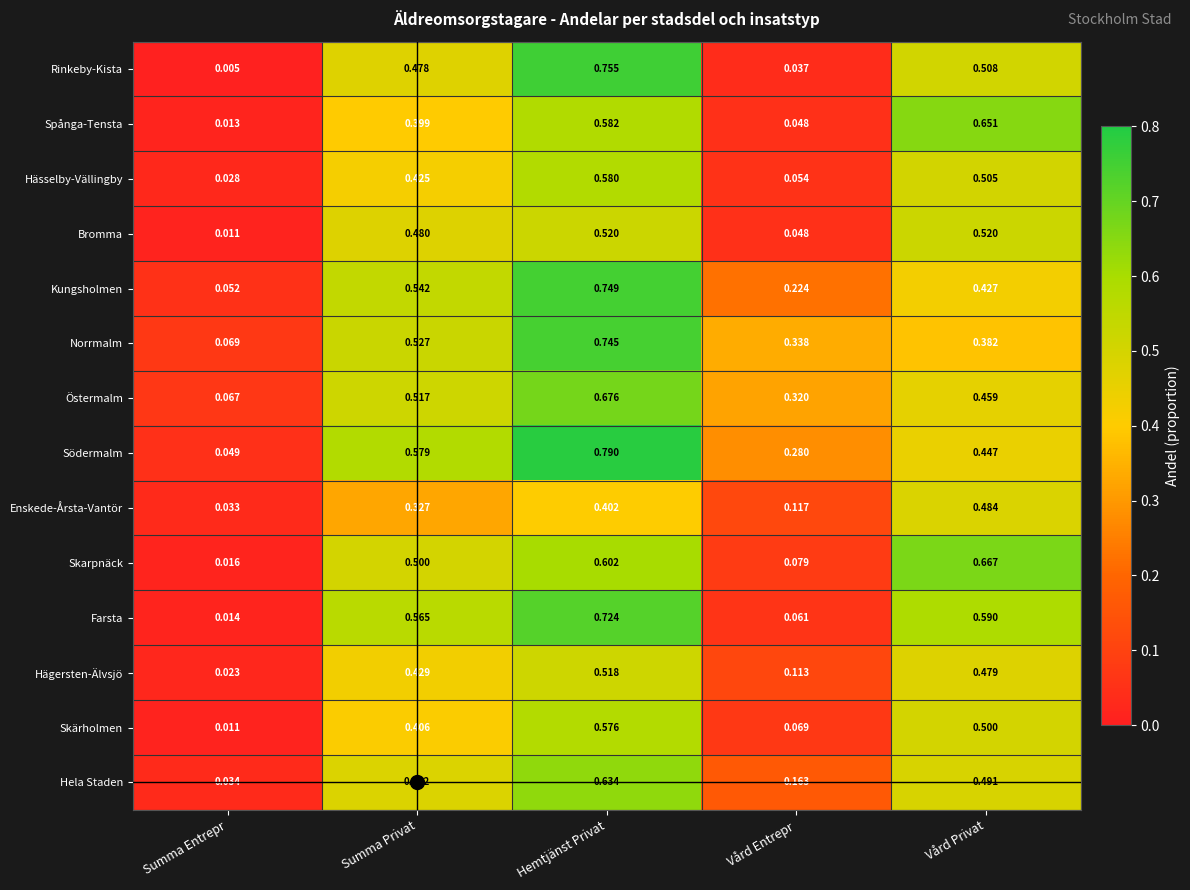

How many series are shown in this chart?

14